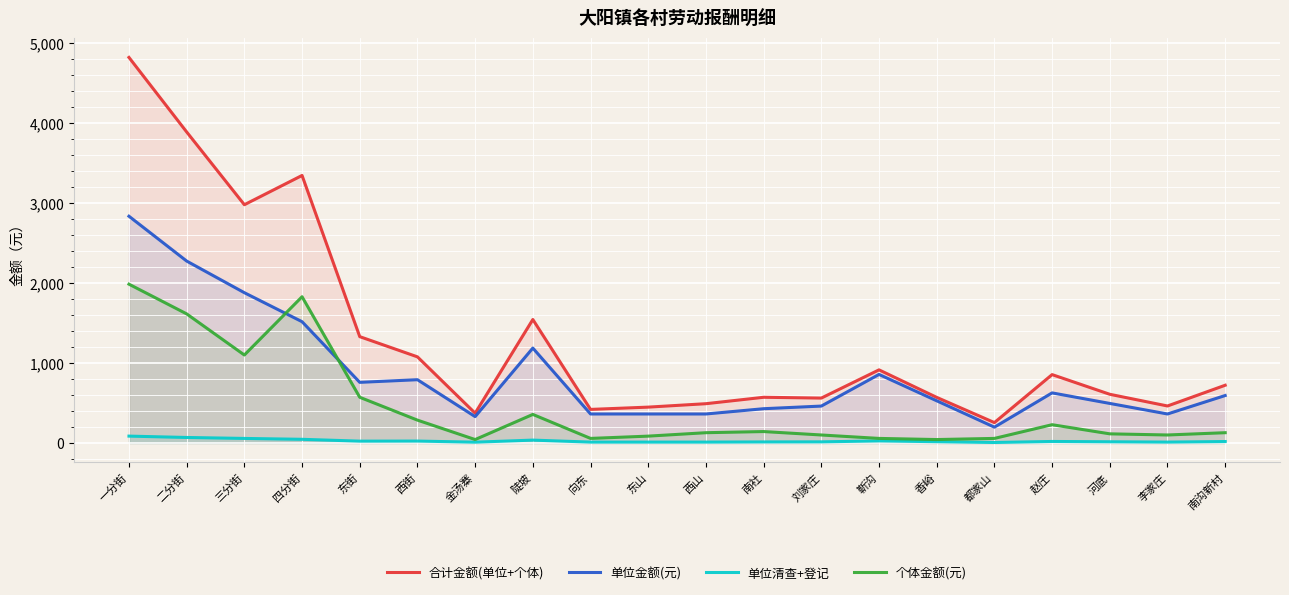

The value of 单位金额(元) at 都家山 is 269.2. True or false?

False